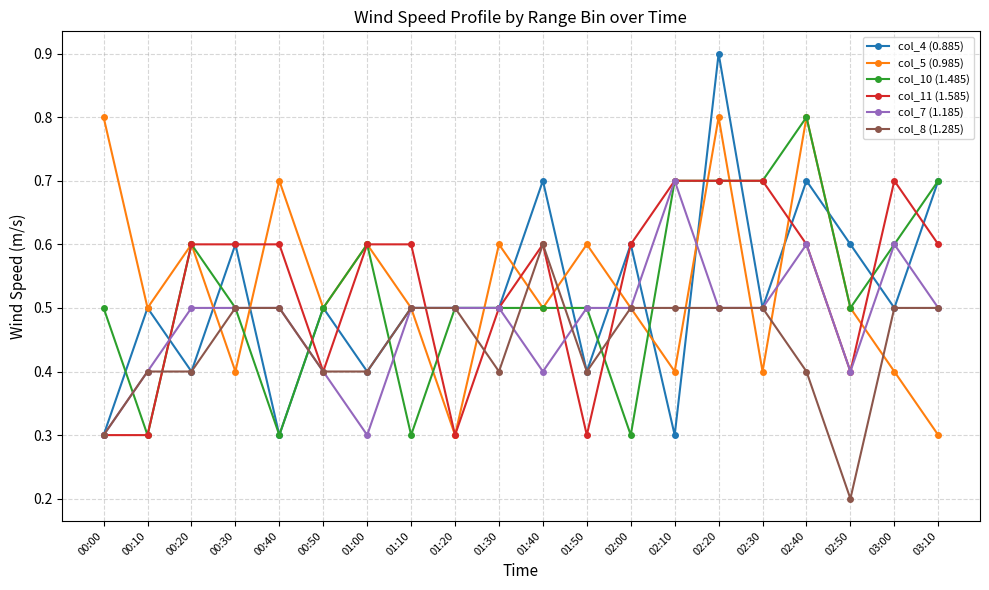

Is it true that col_8 (1.285) equals 0.5 at 02:00?

True